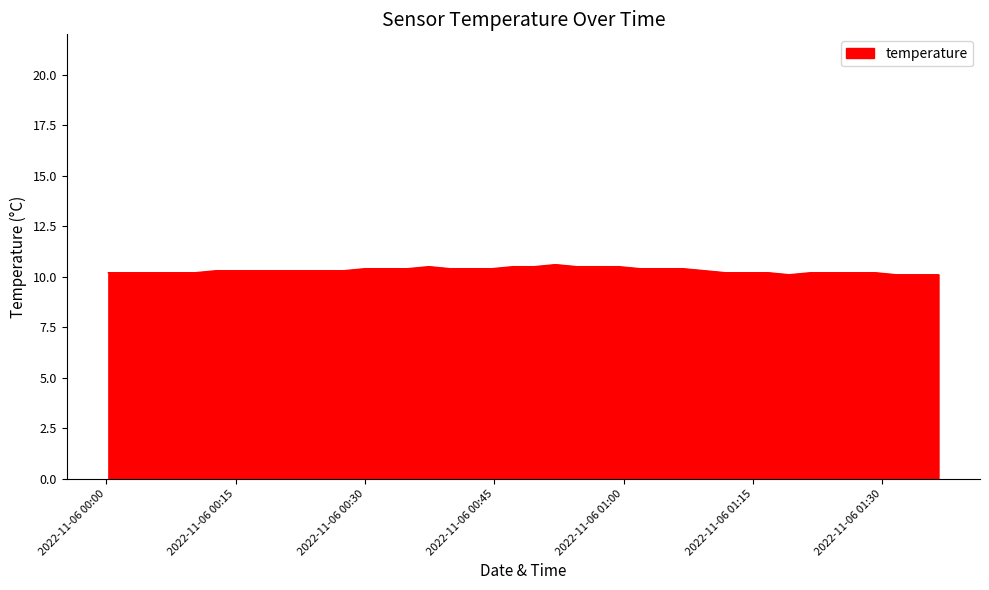

What is the minimum value shown in the chart?

10.1